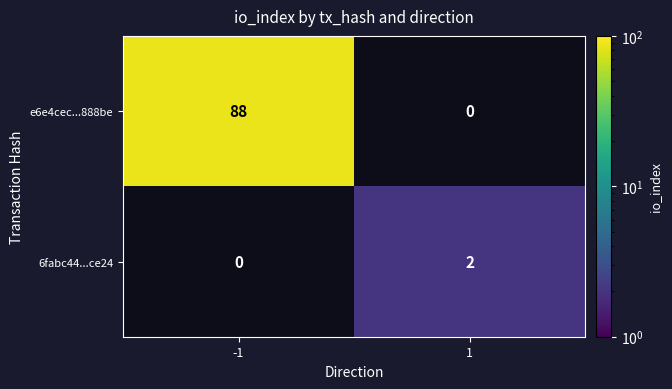

Is the value of 6fabc44...ce24 at 1 greater than the value of e6e4cec...888be at -1?

No